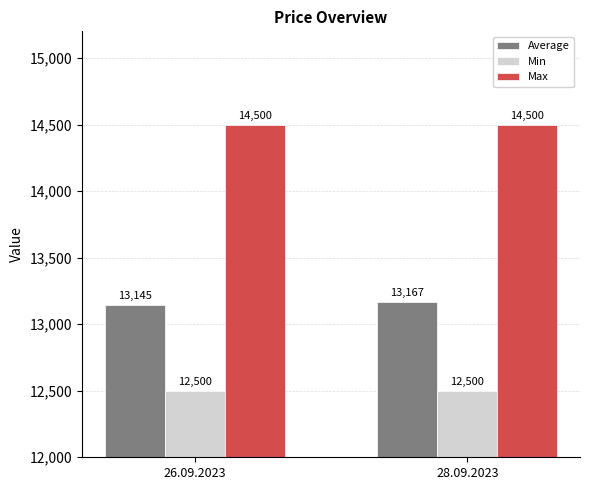

Does the chart contain stacked bars?

No